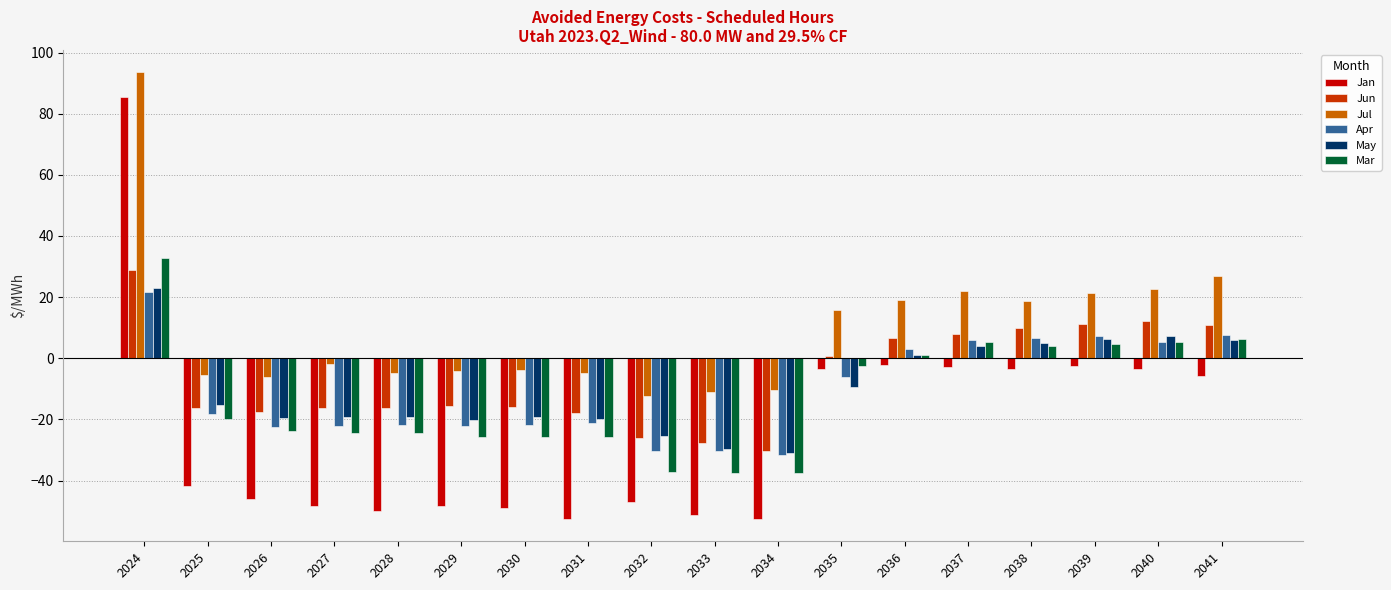

What is the difference between the highest and lowest values at 2024?

71.7